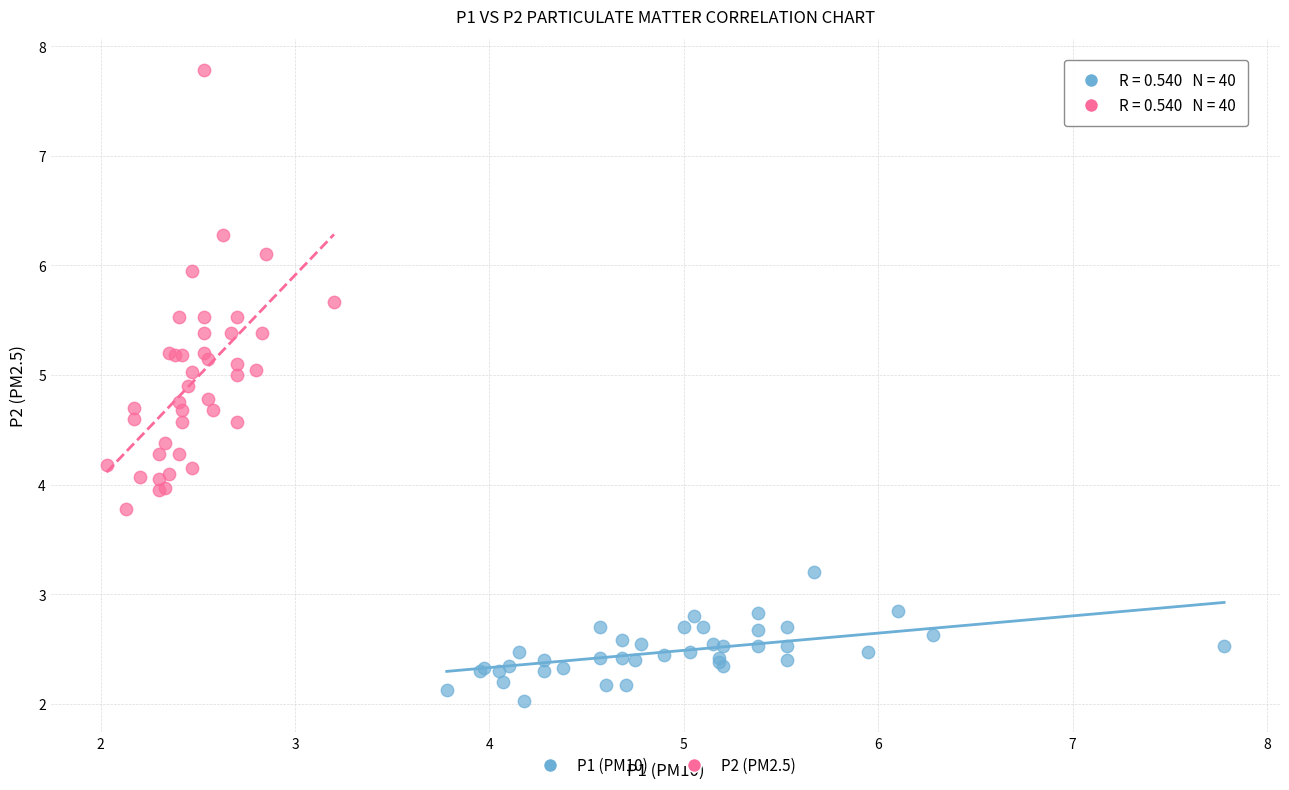

What are all the series names shown in the legend?

P1 (PM10), P2 (PM2.5)